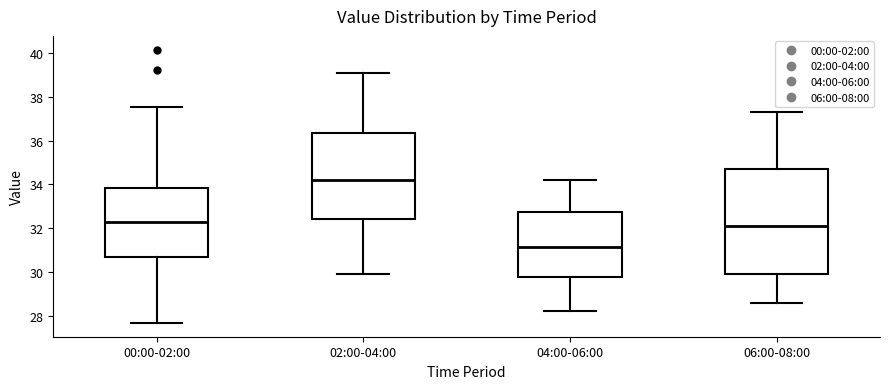

Reading left to right, transcribe this box plot: for each box, give where its median line is, the range the box spans, and where its two whiskers end, as read against the y-axis. The values are not printed on the chart, so give them approximately, as read against the axis.

00:00-02:00: median 32.2, box 30.6 to 33.8, whiskers 27.6 to 37.6
02:00-04:00: median 34.2, box 32.4 to 36.4, whiskers 30.0 to 39.2
04:00-06:00: median 31.2, box 29.8 to 32.8, whiskers 28.2 to 34.2
06:00-08:00: median 32.2, box 30.0 to 34.8, whiskers 28.6 to 37.4